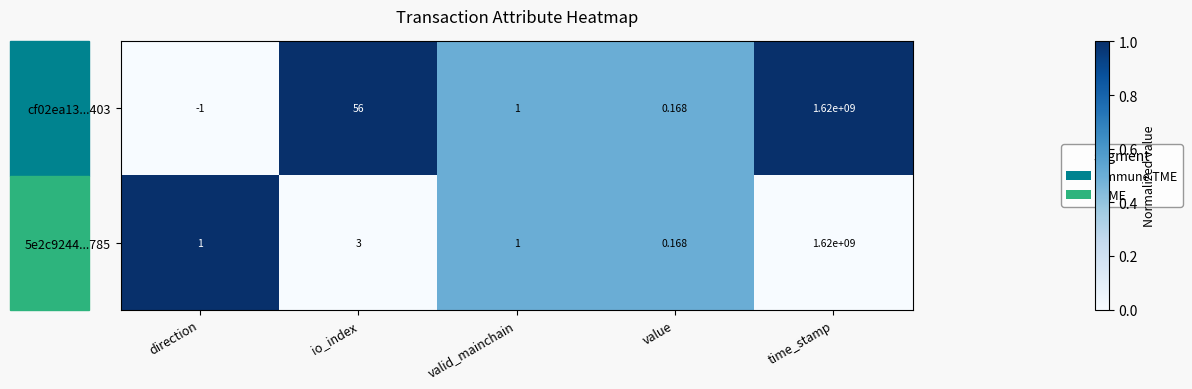

At how many categories does at least one series exceed 0?

5